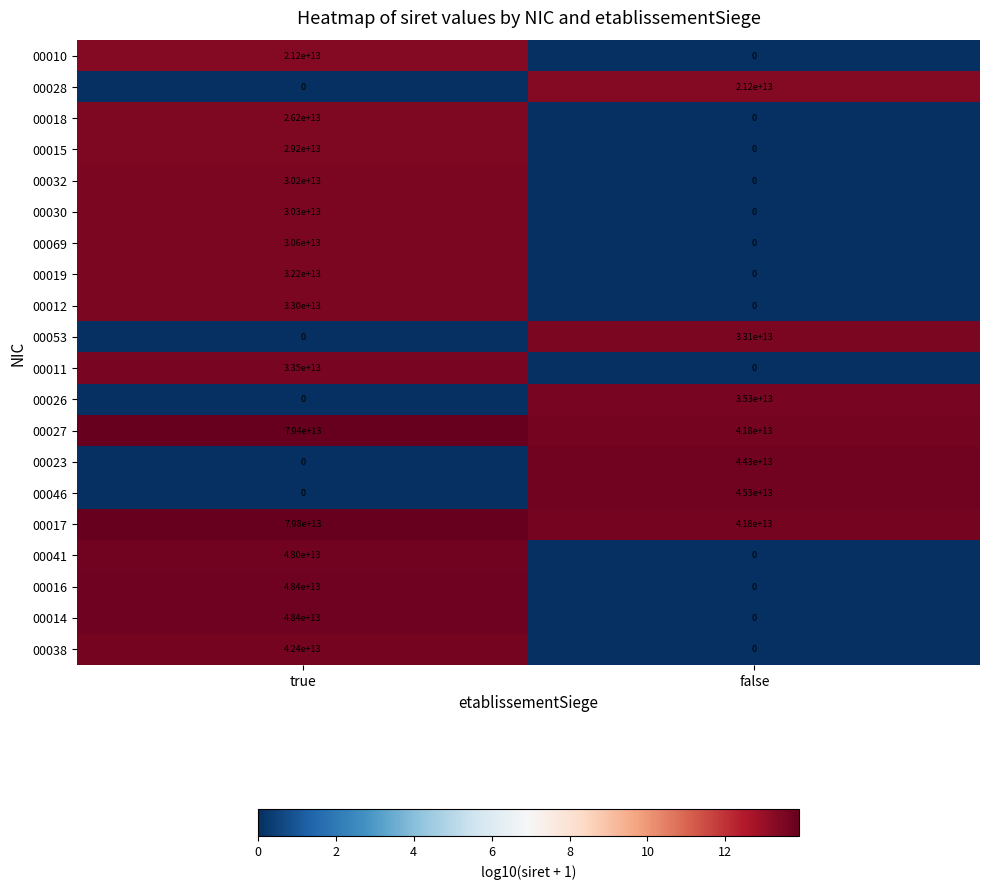

Is the value of 00046 at false greater than the value of 00027 at true?

No